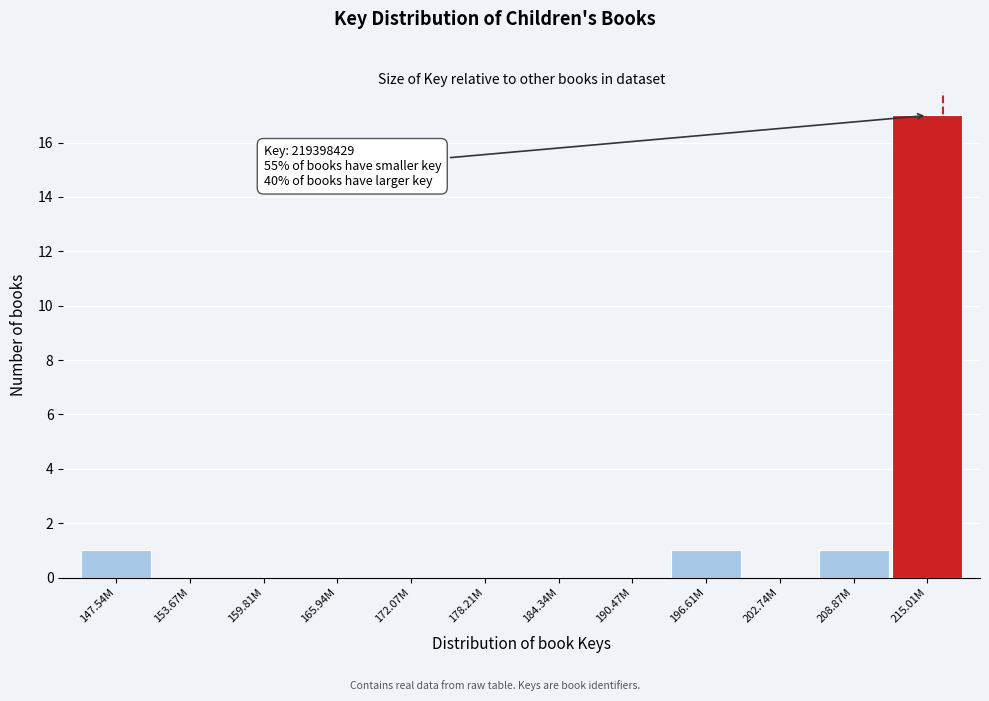

Reading left to right, extract all data points from this chart.

147.54M=1	153.67M=0	159.81M=0	165.94M=0	172.07M=0	178.21M=0	184.34M=0	190.47M=0	196.61M=1	202.74M=0	208.87M=1	215.01M=17